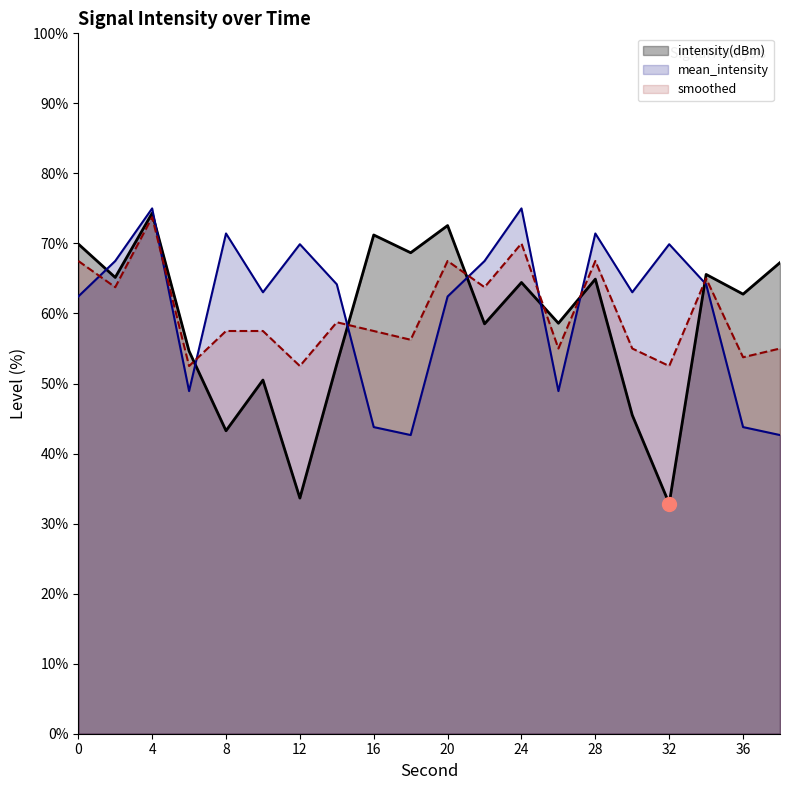

What is the value of the intensity(dBm) point at the 20th from the left?

67.3